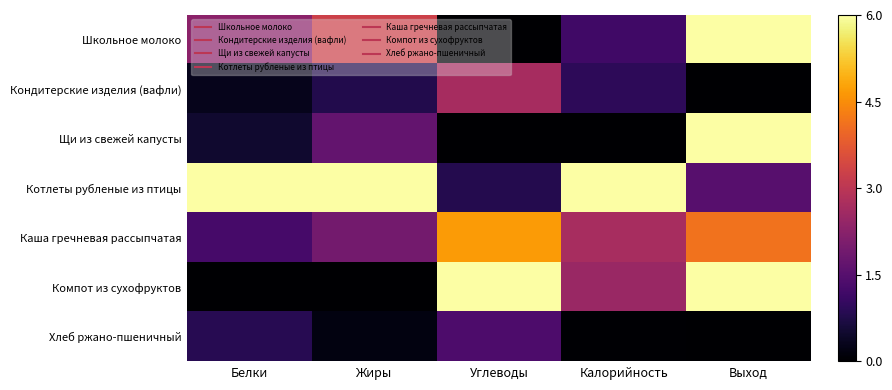

Which series changed the most between Жиры and Углеводы?

Компот из сухофруктов